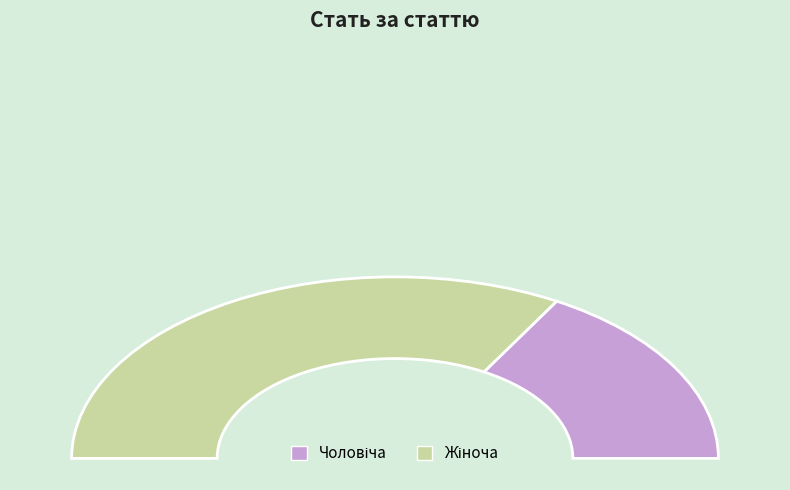

Is there a majority slice in this chart?

Yes